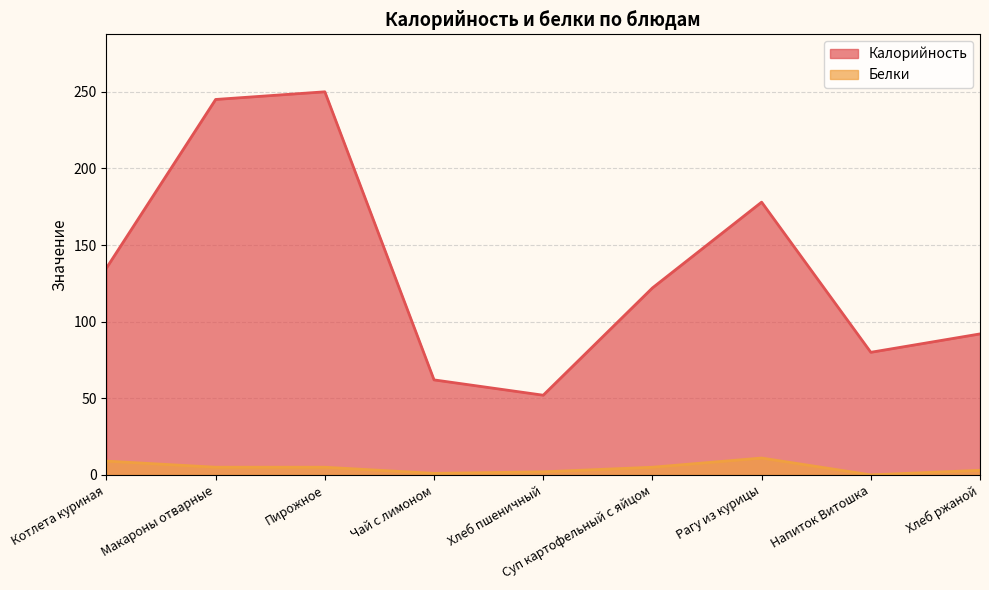

Rank the series at Хлеб пшеничный from highest to lowest value.

Калорийность, Белки